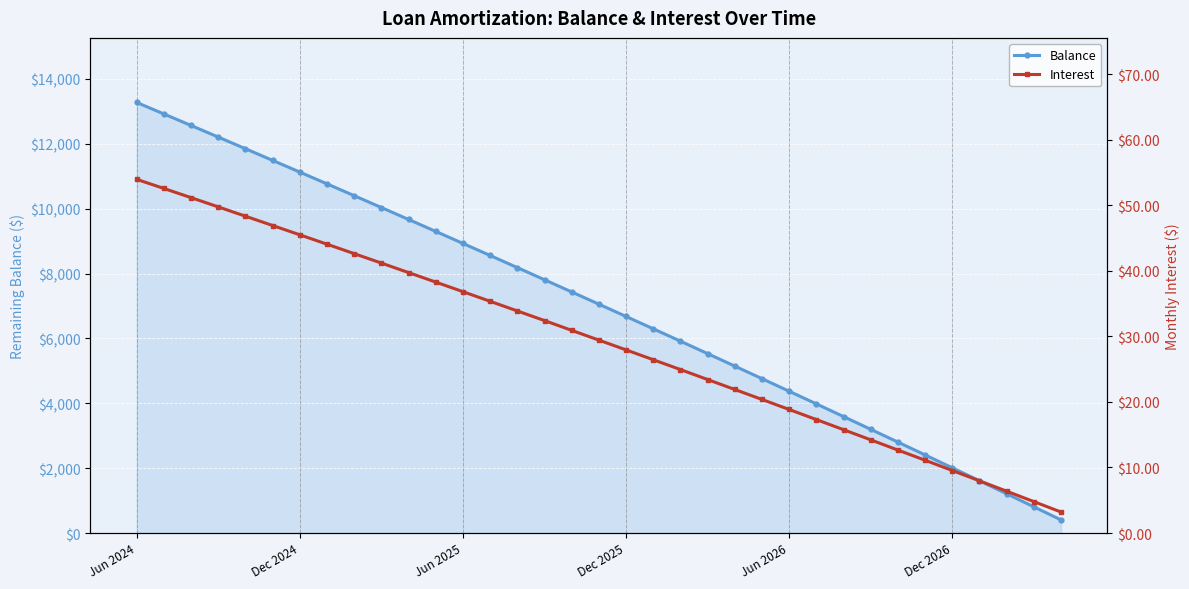

The value of Interest at 23 is 9.9. True or false?

False